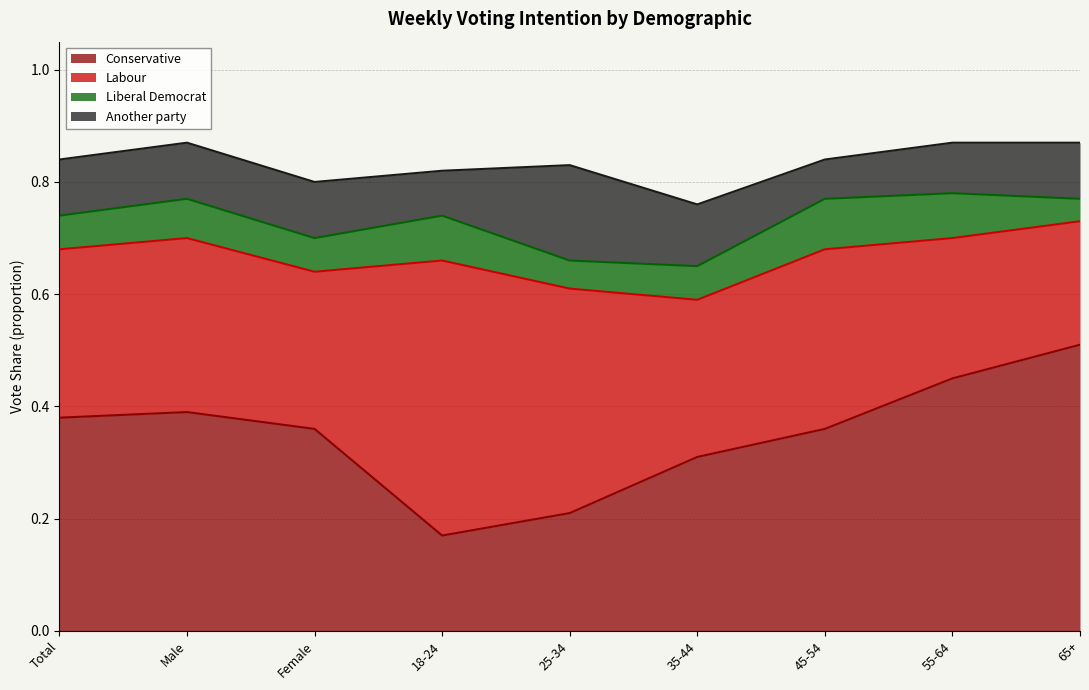

Reading left to right, extract all data points from this chart.

Conservative: 0.4	0.4	0.4	0.2	0.2	0.3	0.4	0.5	0.5
Labour: 0.3	0.3	0.3	0.5	0.4	0.3	0.3	0.2	0.2
Liberal Democrat: 0.1	0.1	0.1	0.1	0.1	0.1	0.1	0.1	0.0
Another party: 0.1	0.1	0.1	0.1	0.2	0.1	0.1	0.1	0.1